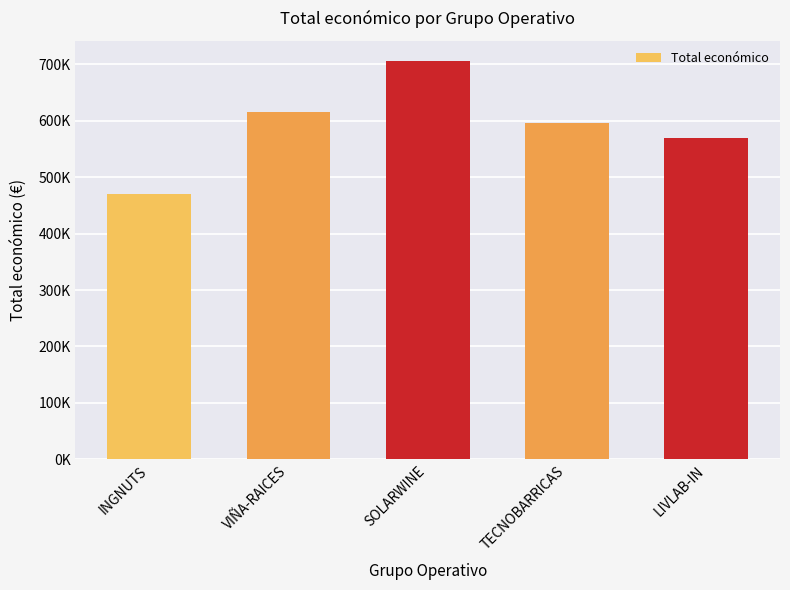

Between LIVLAB-IN and SOLARWINE, which is larger?

SOLARWINE